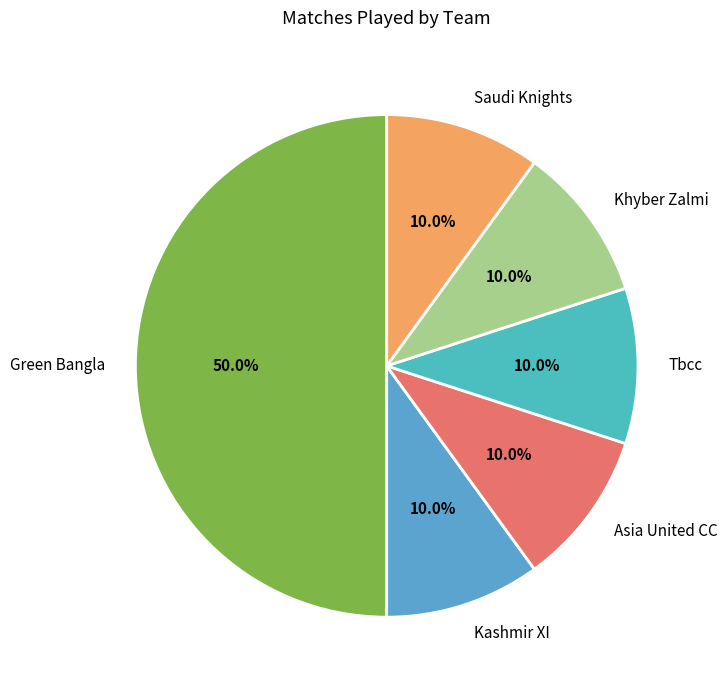

How many slices are in this pie chart?

6